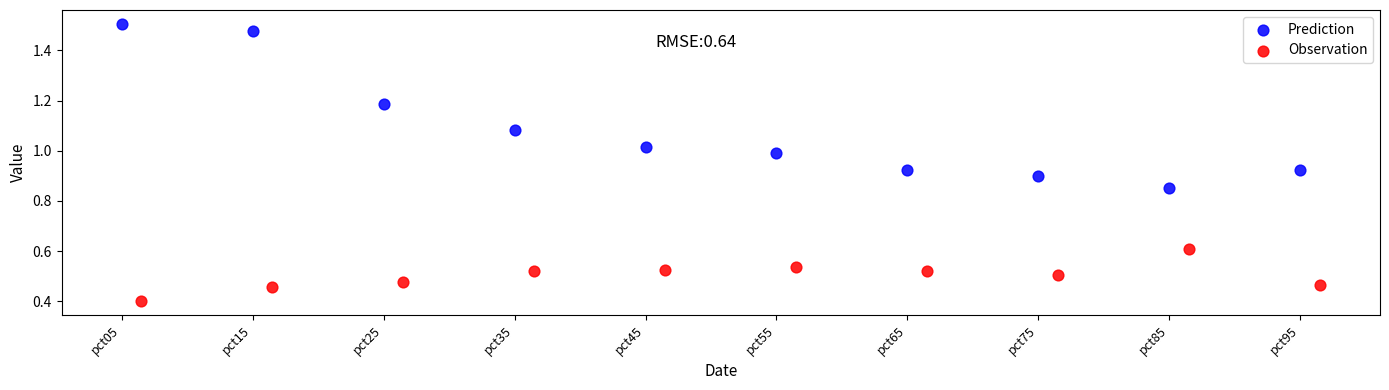

Which series contains the highest Y value?

Prediction